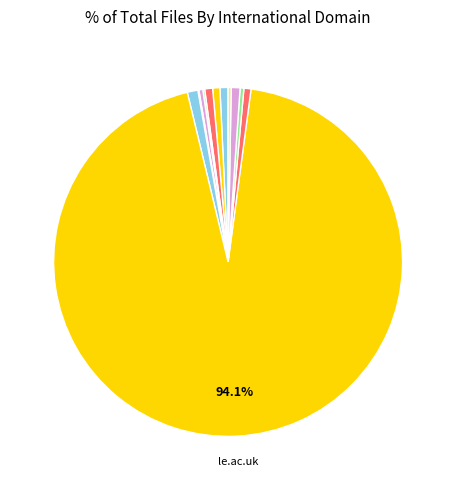

How many slices are in this pie chart?

12